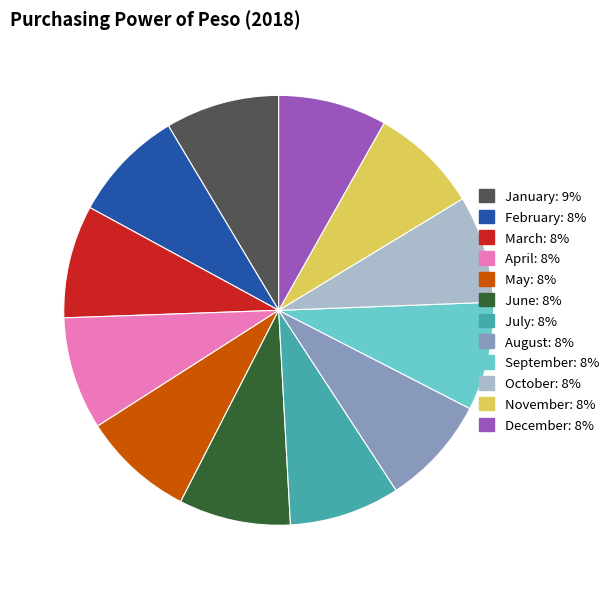

Is the sum of December and May greater than half?

No